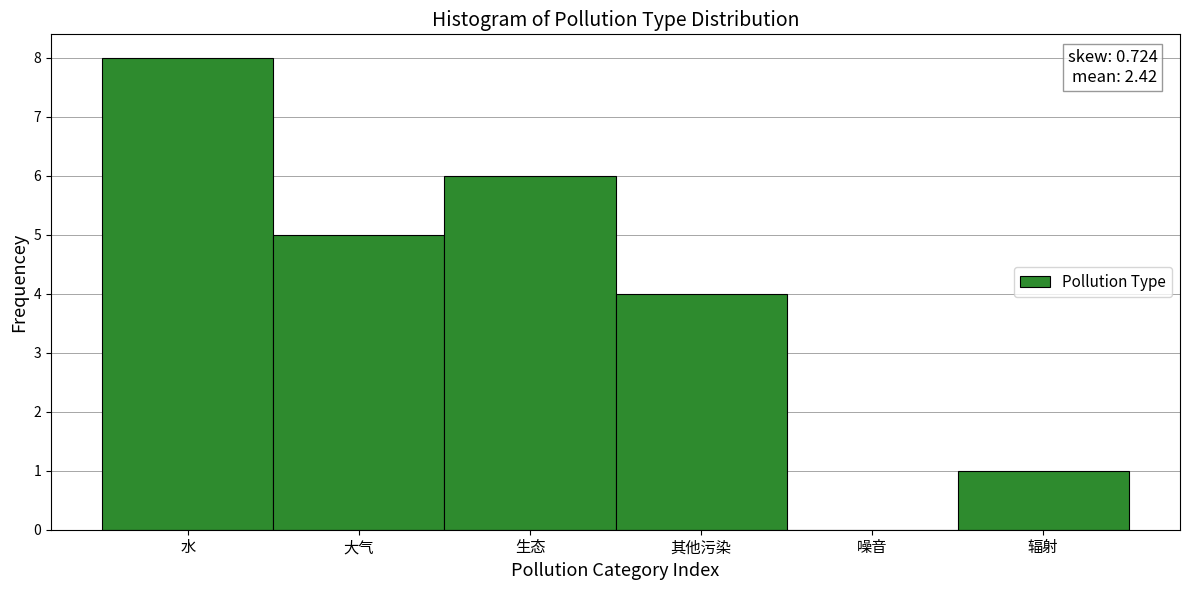

Reading left to right, transcribe all the data shown in this chart.

水=8	大气=5	生态=6	其他污染=4	噪音=0	辐射=1